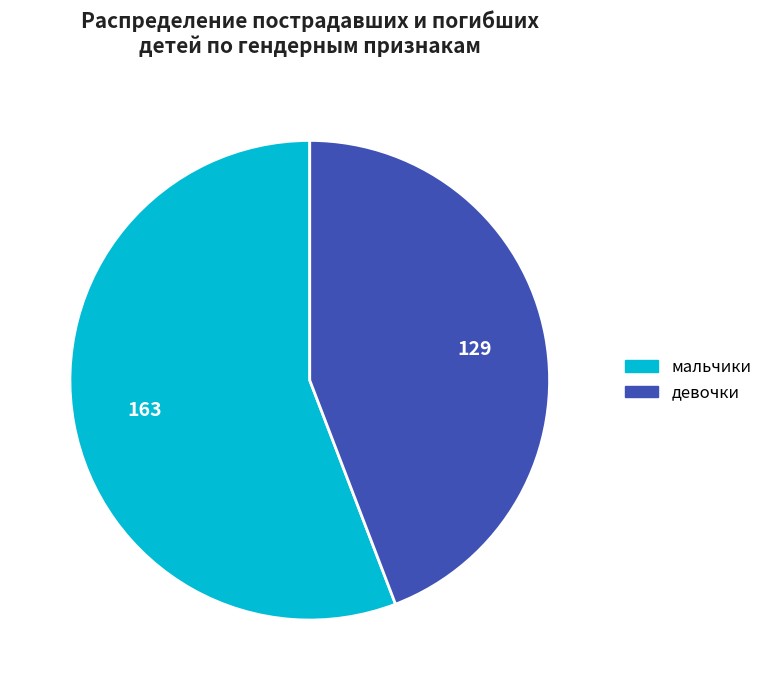

Is there any slice that represents more than half of the pie?

Yes